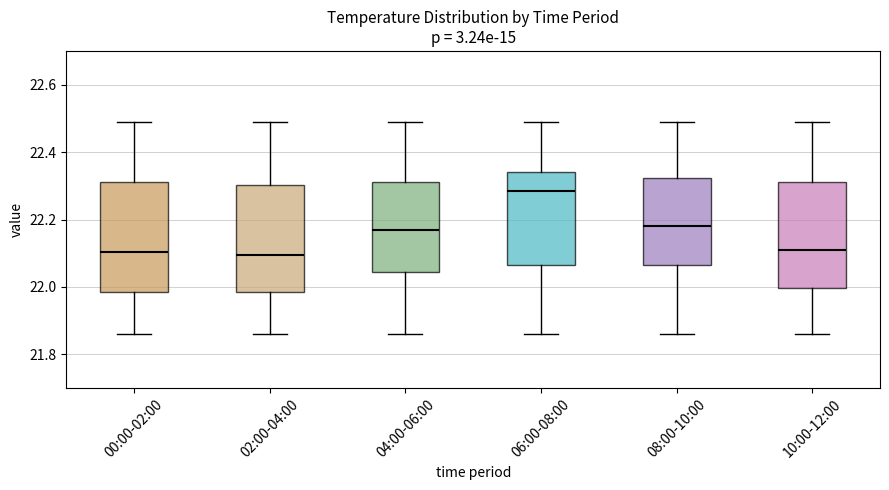

Where is the lower edge of the box for 04:00-06:00 on the y-axis? The values are not printed on the chart, so give them approximately, as read against the axis.

22.04